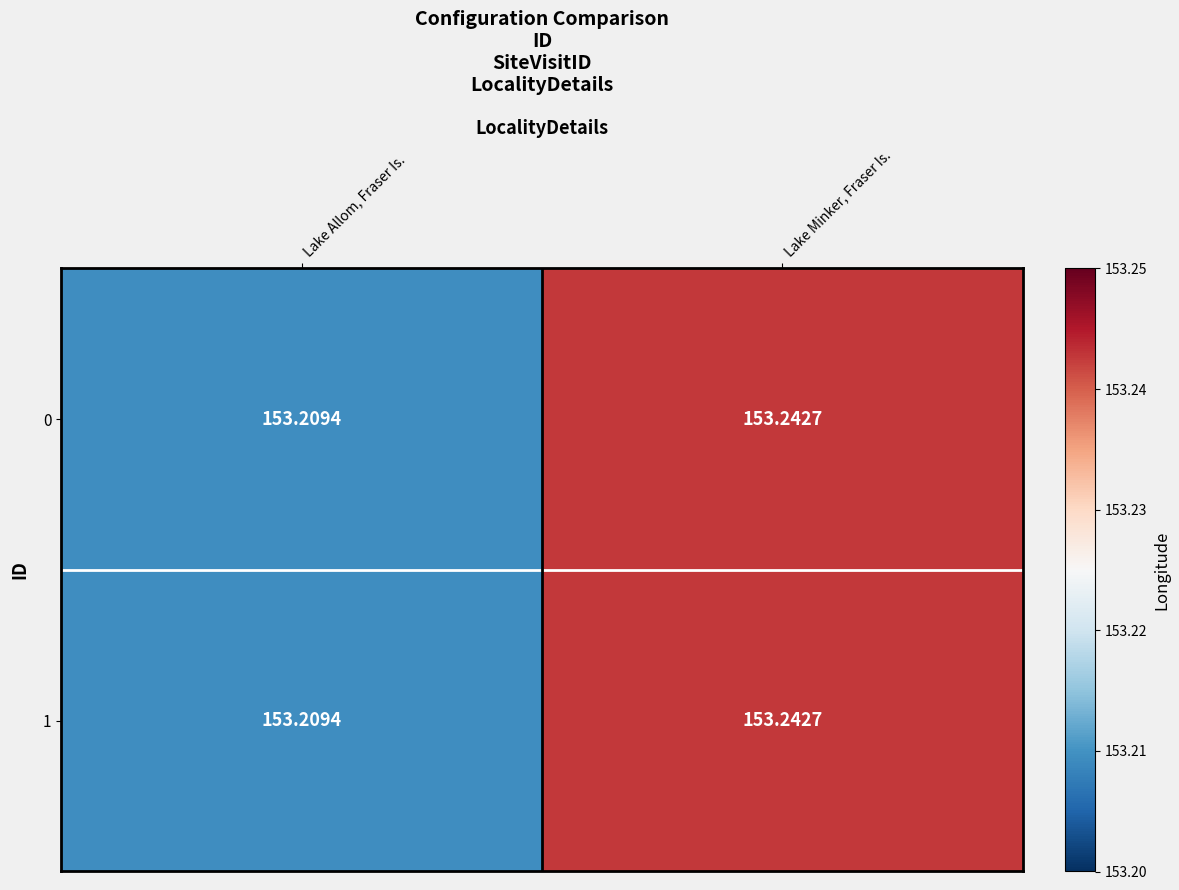

List the labels in order of 0 value, largest first.

Lake Minker, Fraser Is., Lake Allom, Fraser Is.